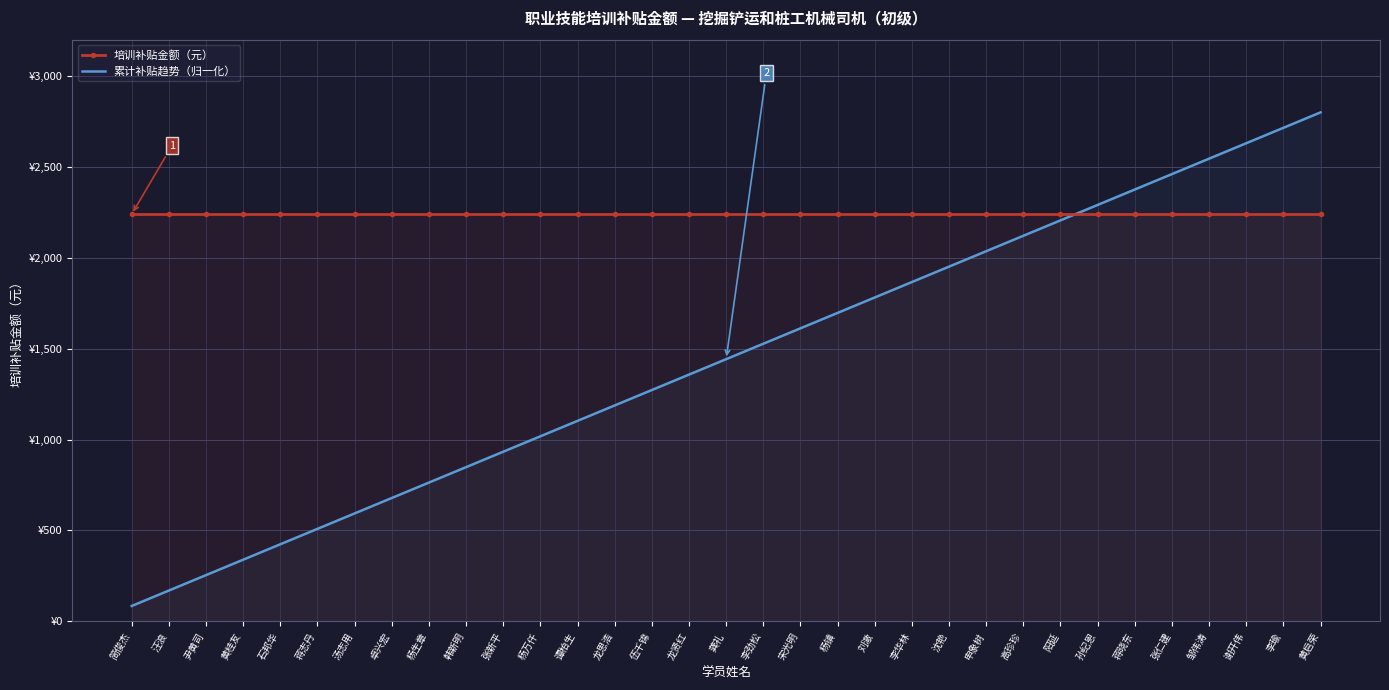

What position from the left is 邹伟涛?

30